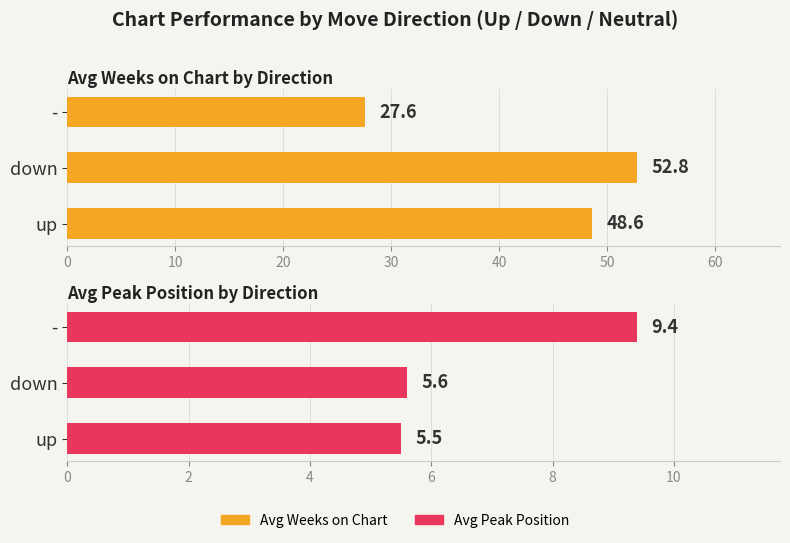

Is the value of Average Peak Position at down greater than the value of Average Weeks on Chart at down?

No